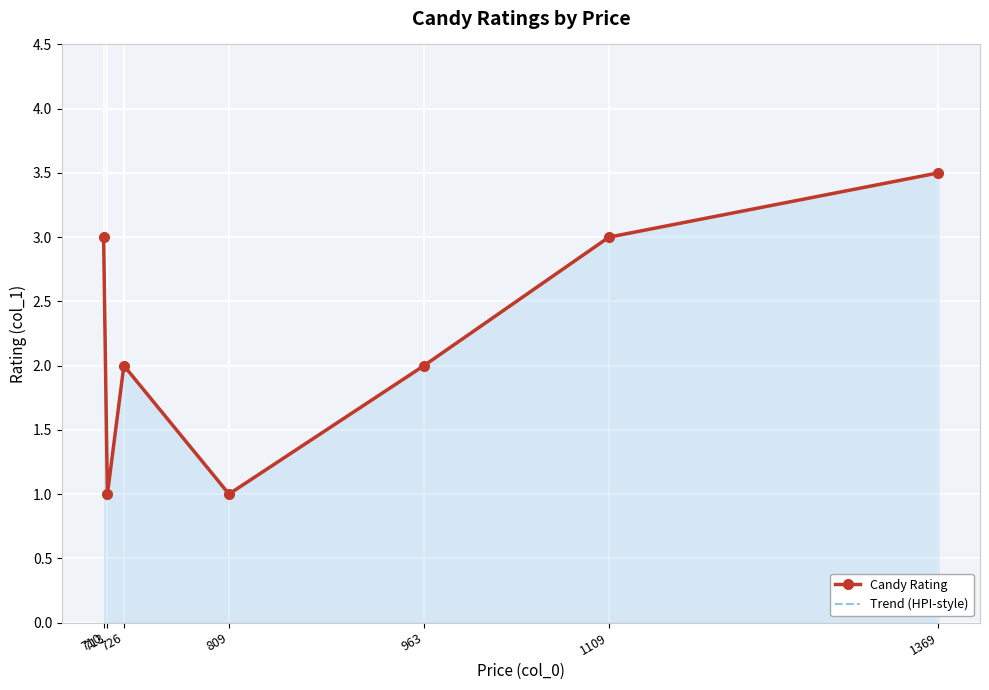

At 963, list the series in order from smallest to largest.

Candy Rating, Trend (HPI-style)